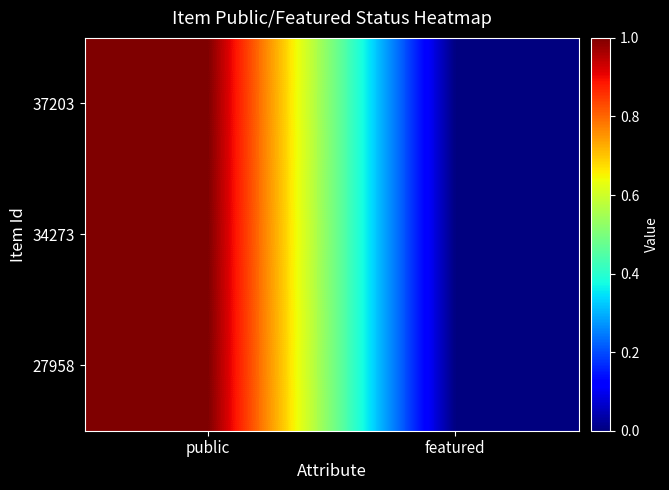

How many data points does each series have?

2